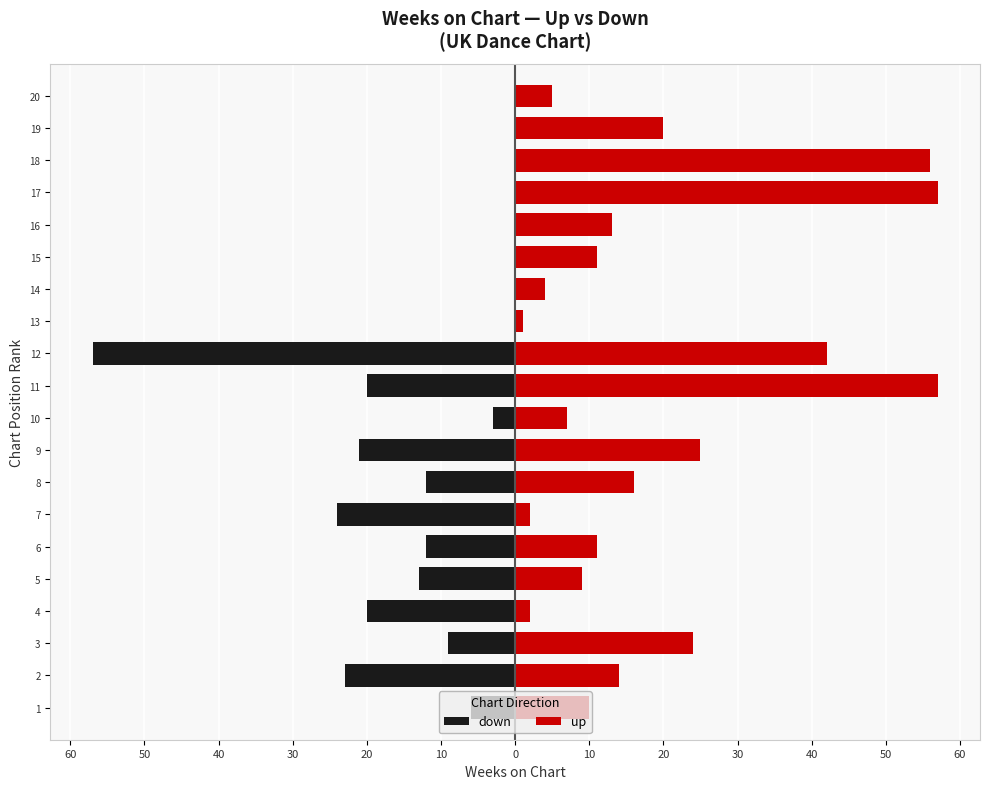

How many negative values does the down series have?

12